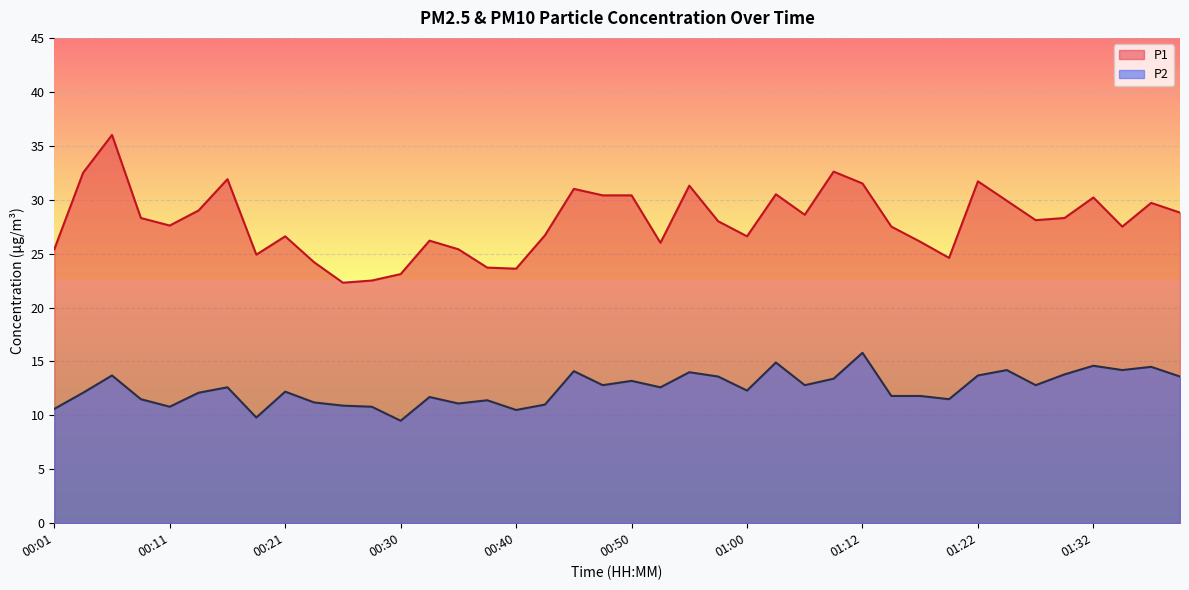

At which label is P1 closest to 29?

00:13